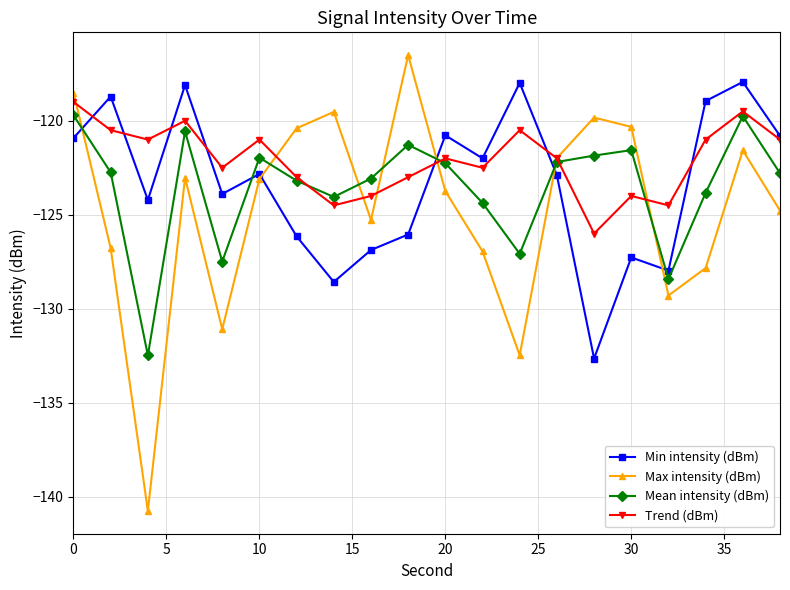

Which series has the widest spread of values?

Max intensity (dBm)